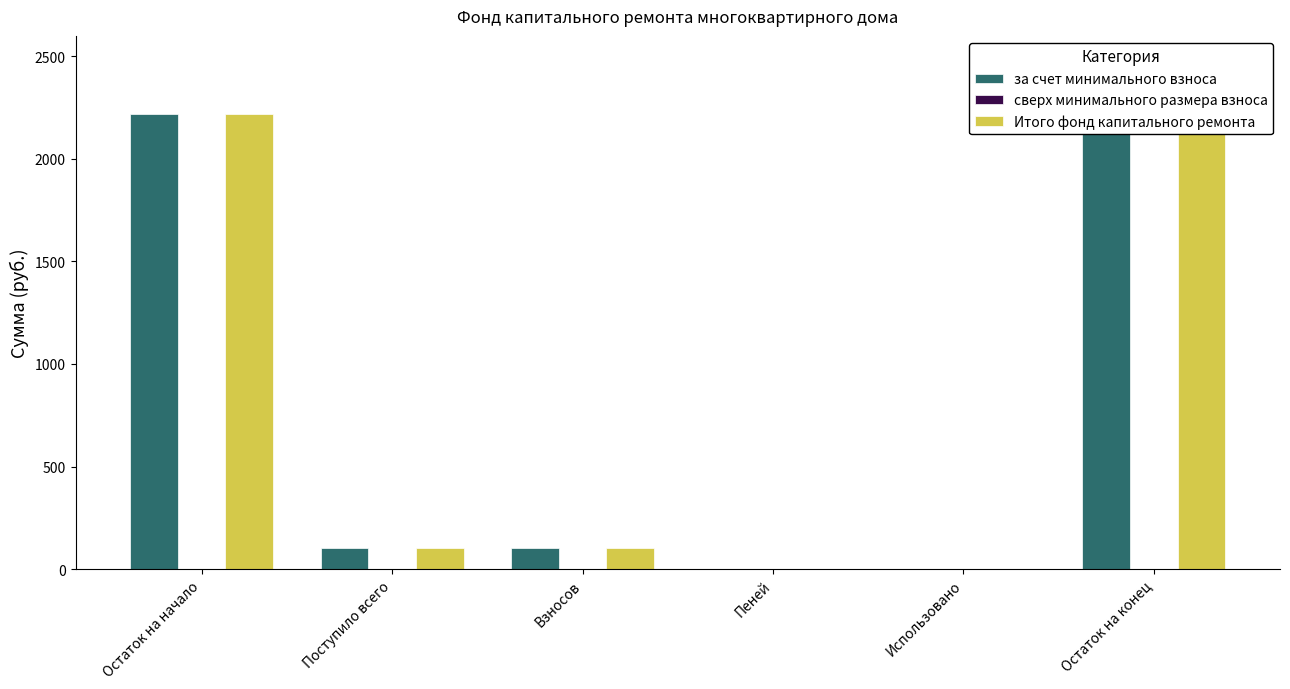

Which series has the largest range (max minus min)?

за счет минимального взноса